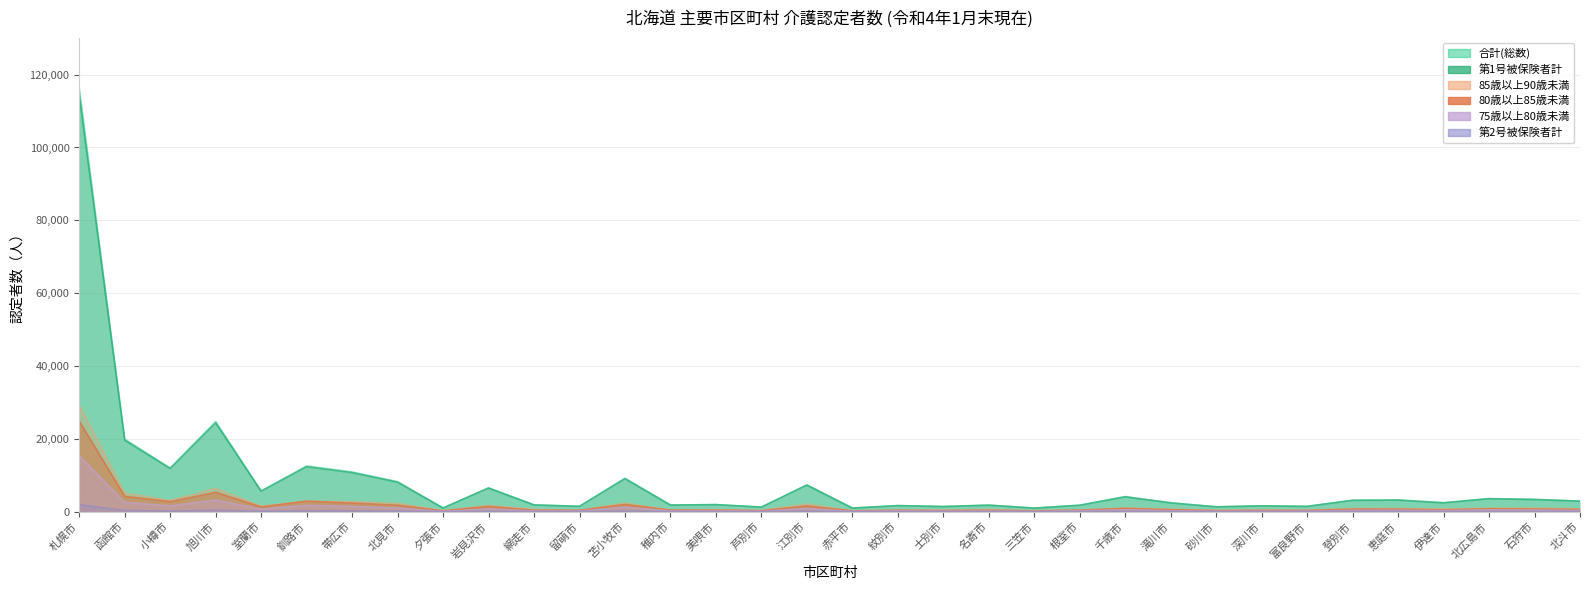

What is the difference between the 75歳以上80歳未満 values at 旭川市 and 小樽市?

1615